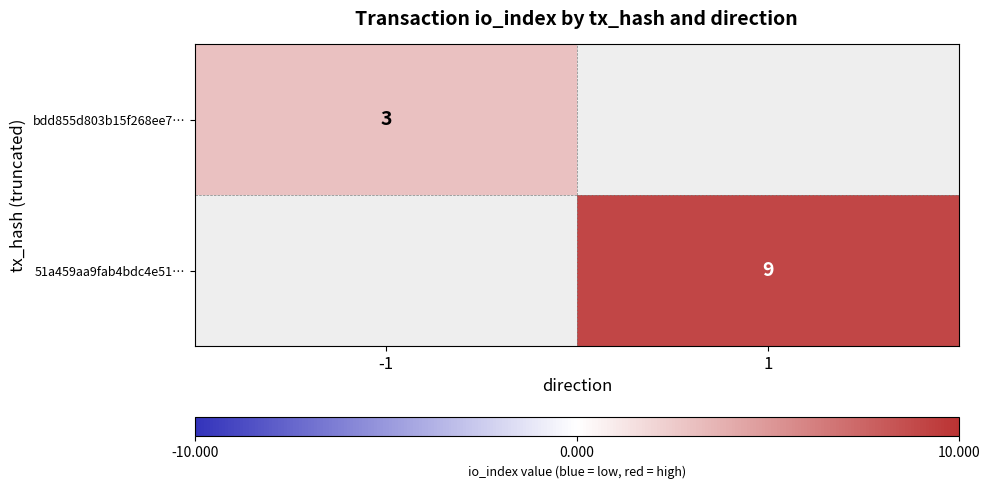

True or false: 51a459aa9fab4bdc4e51… has a value of 9 at 1.

True